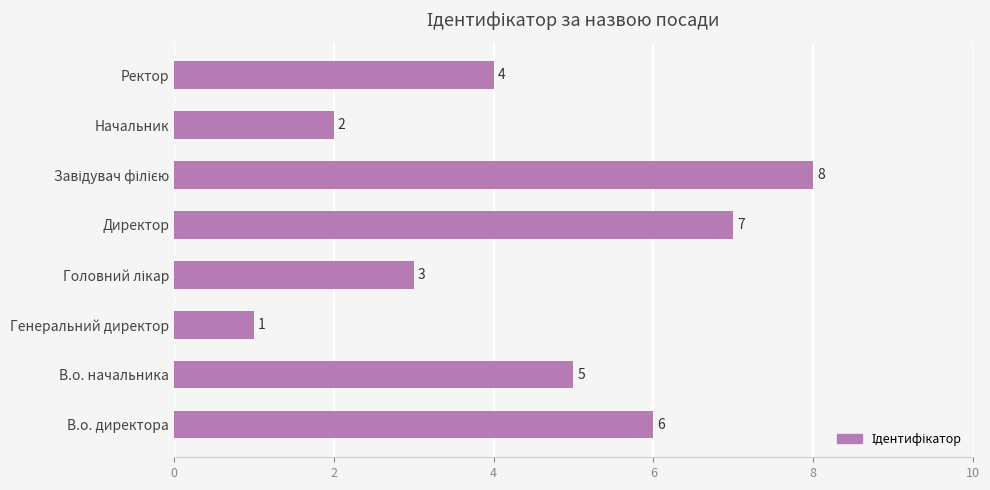

At which category does the chart reach its minimum across all series?

Генеральний директор